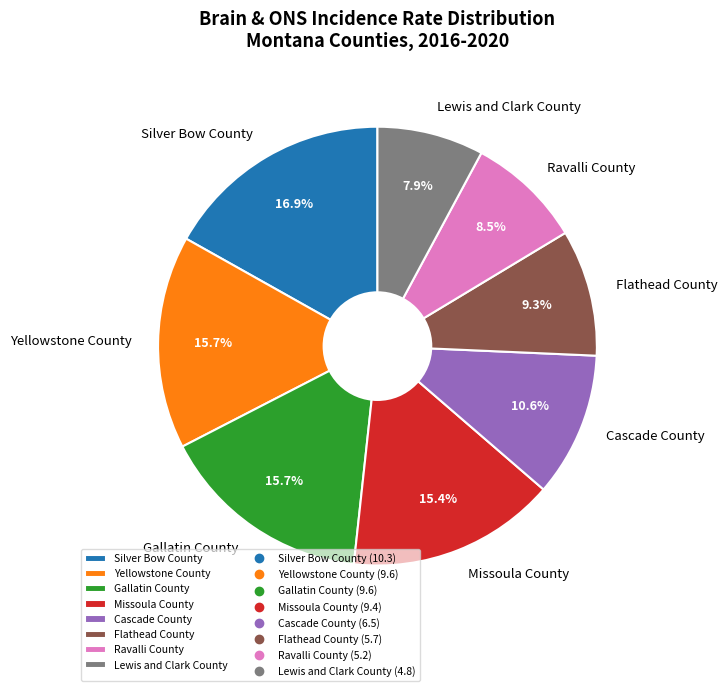

True or false: Lewis and Clark County accounts for 19% of the total.

False